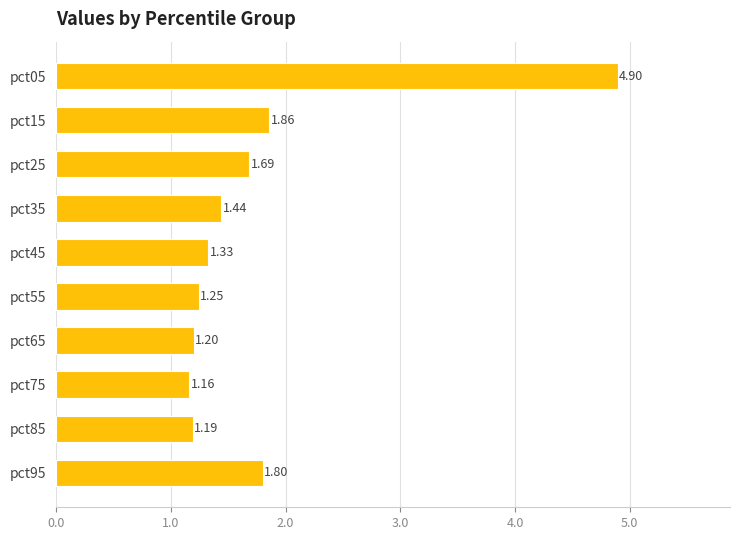

At which label is the value closest to 3?

pct15